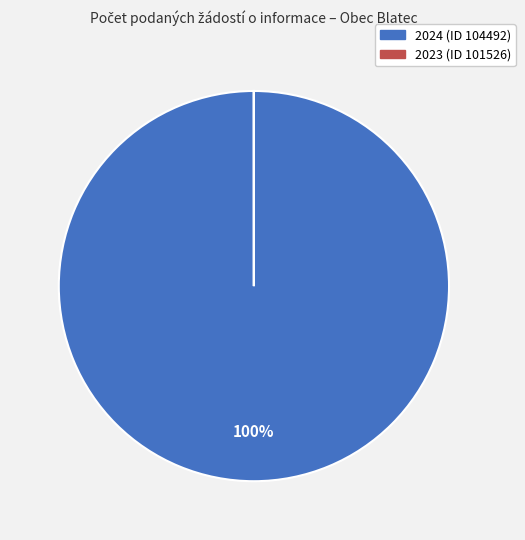

Is it true that 2024 (ID 104492) is 88% of the pie?

False